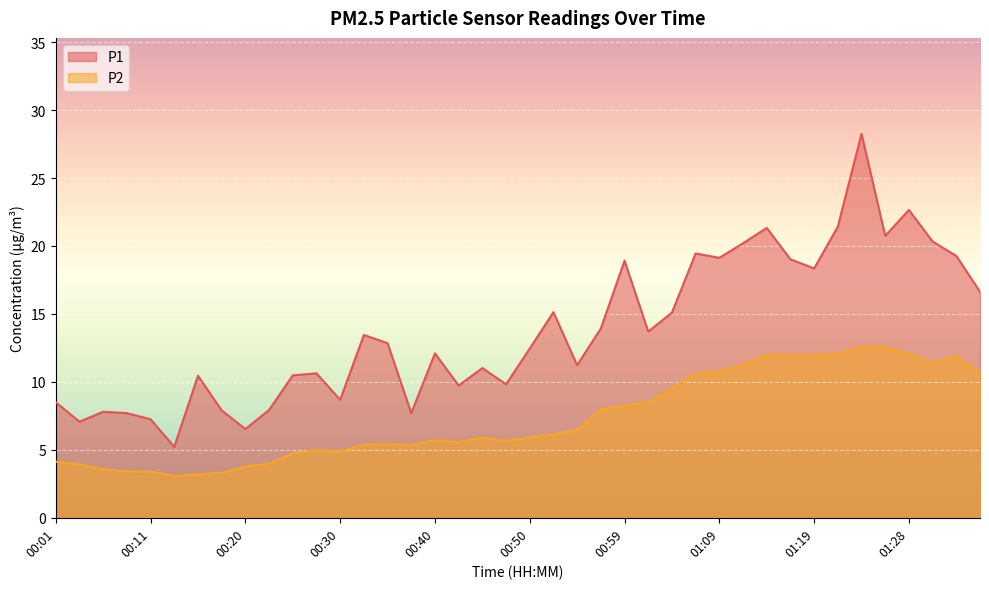

What is the label of the 14th point from the right?

01:04